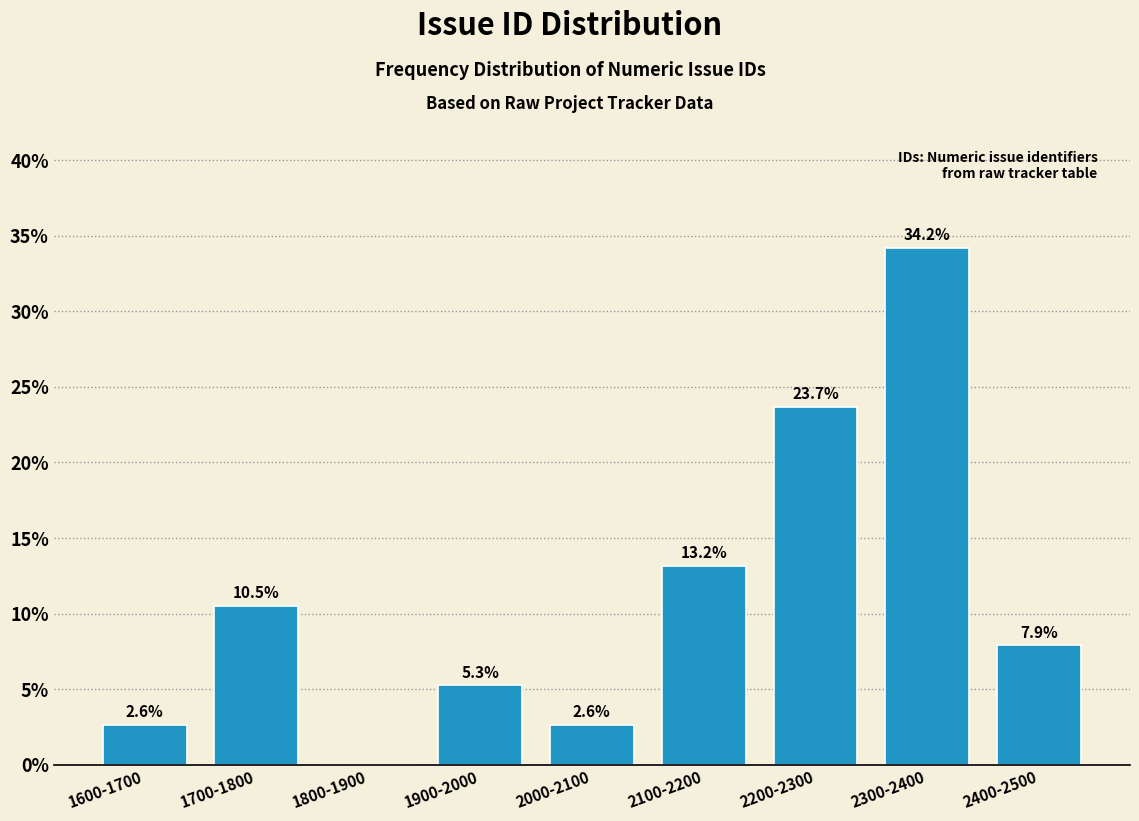

Reading left to right, what are all the values shown in this chart?

1600-1700=2.6	1700-1800=10.5	1800-1900=0.0	1900-2000=5.3	2000-2100=2.6	2100-2200=13.2	2200-2300=23.7	2300-2400=34.2	2400-2500=7.9